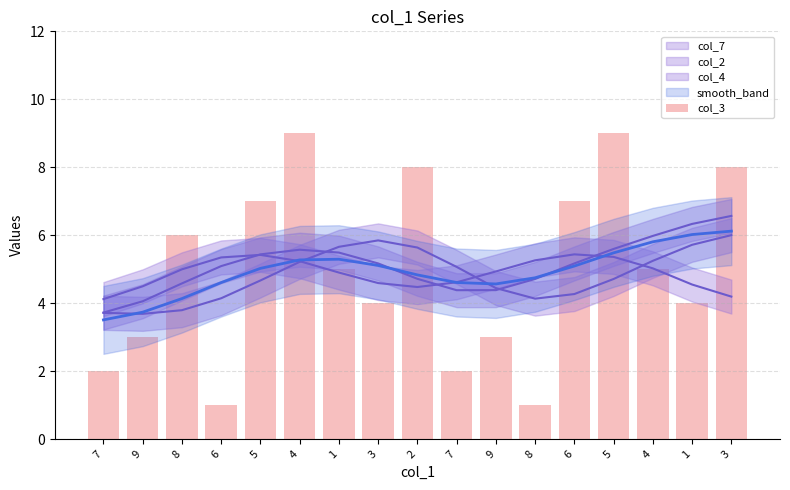

Rank the categories by value from highest to lowest.

4, 5, 2, 3, 5, 6, 8, 1, 4, 3, 1, 9, 9, 7, 7, 6, 8